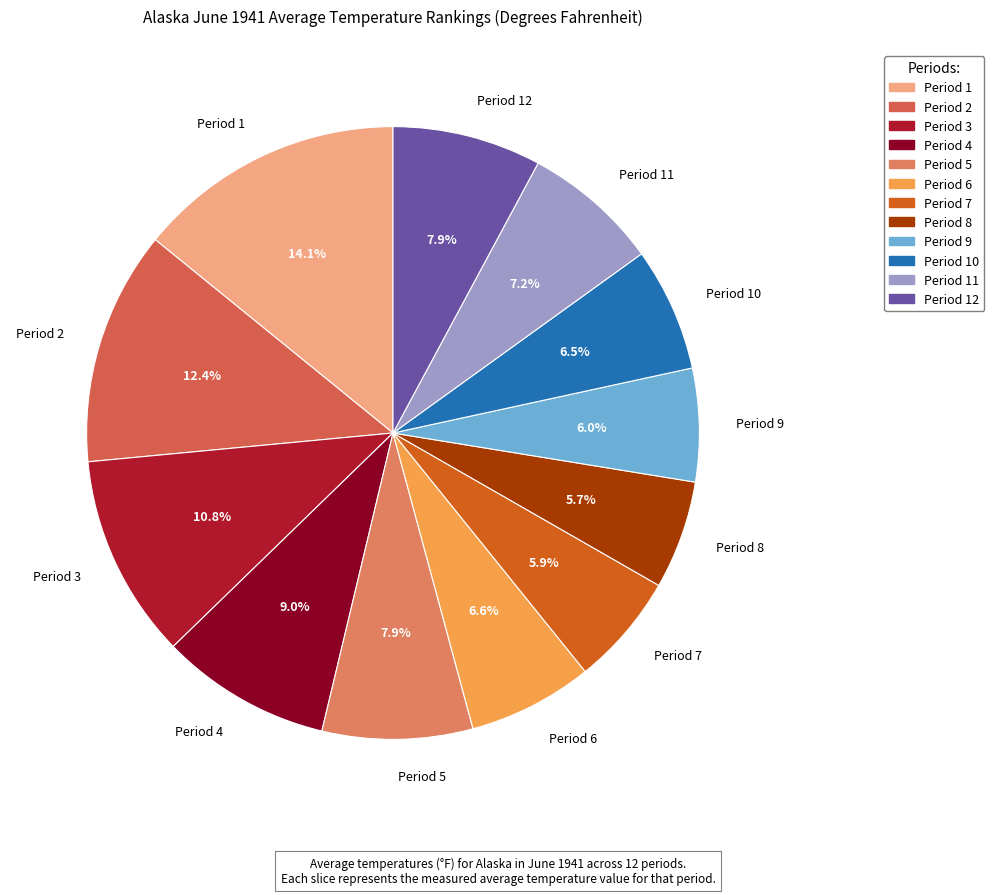

How many segments does this pie chart have?

12